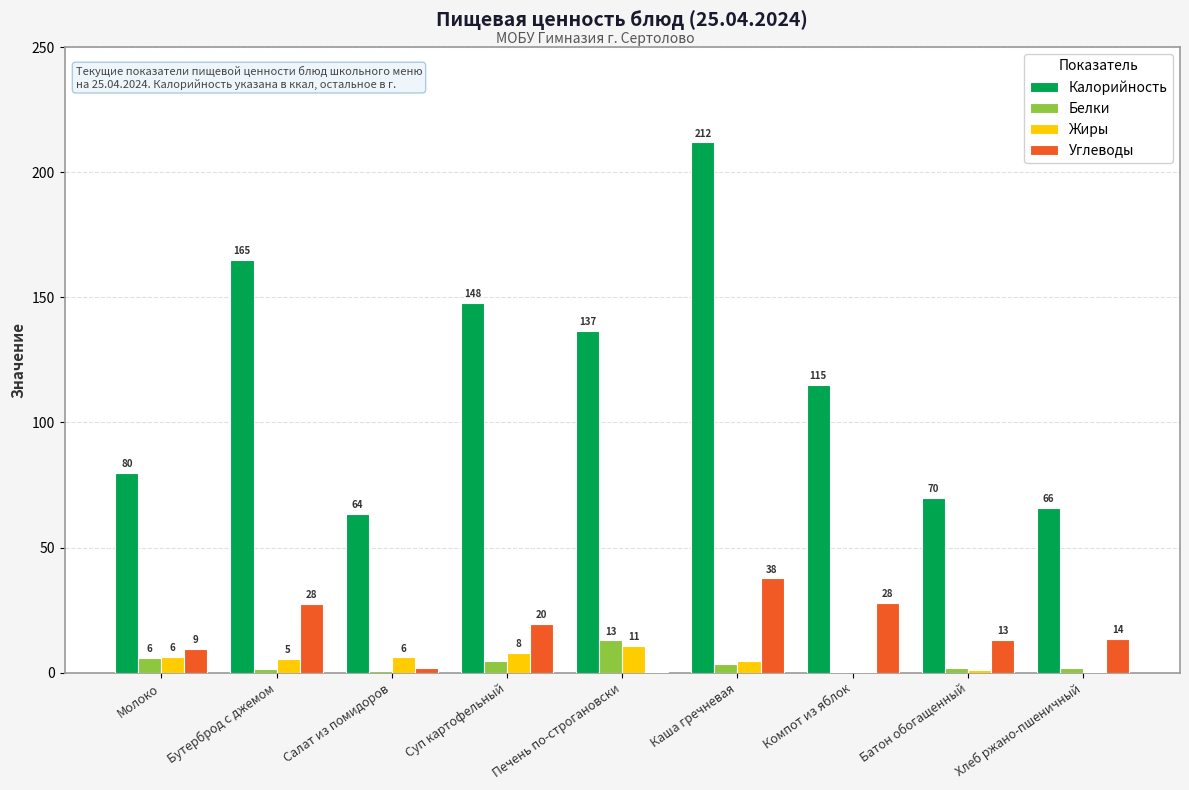

The value of Белки at Салат из помидоров is 0.5. True or false?

True